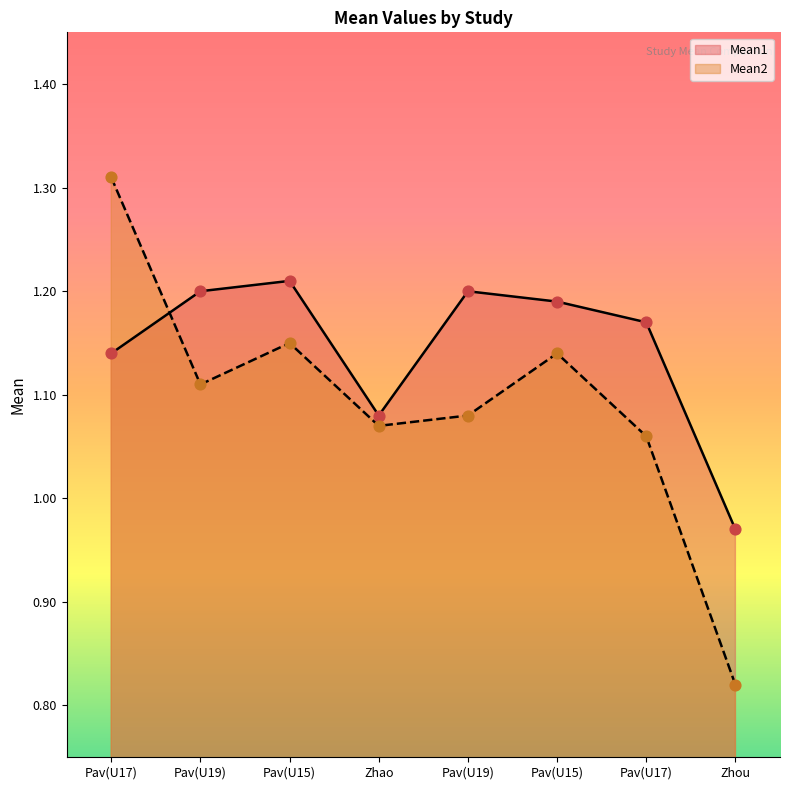

Which series contains the highest Y value?

Mean2